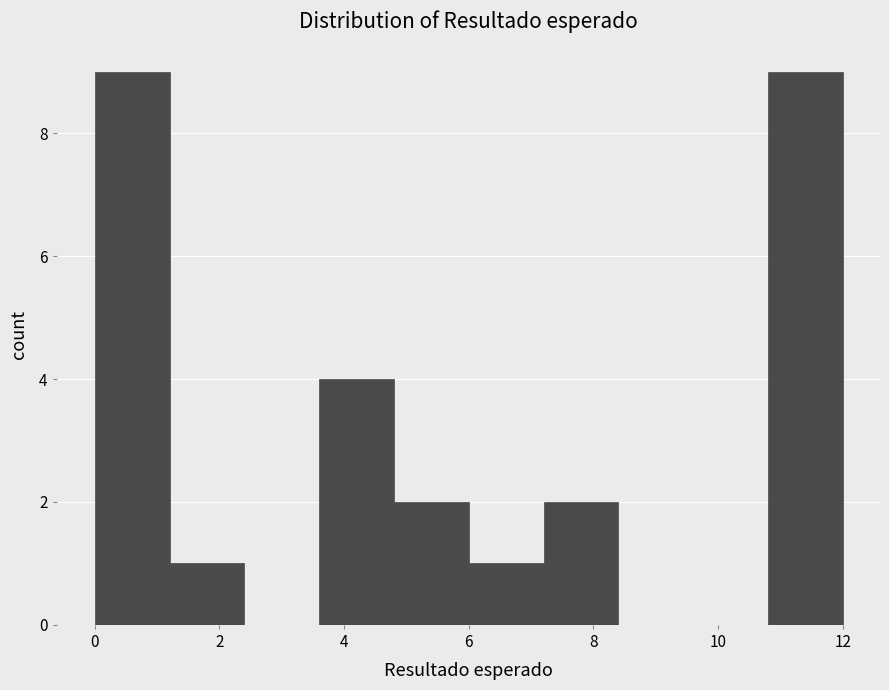

How tall is the bar that spans 4.8 to 6.0 on the x-axis? The values are not printed on the chart, so give them approximately, as read against the axis.

2